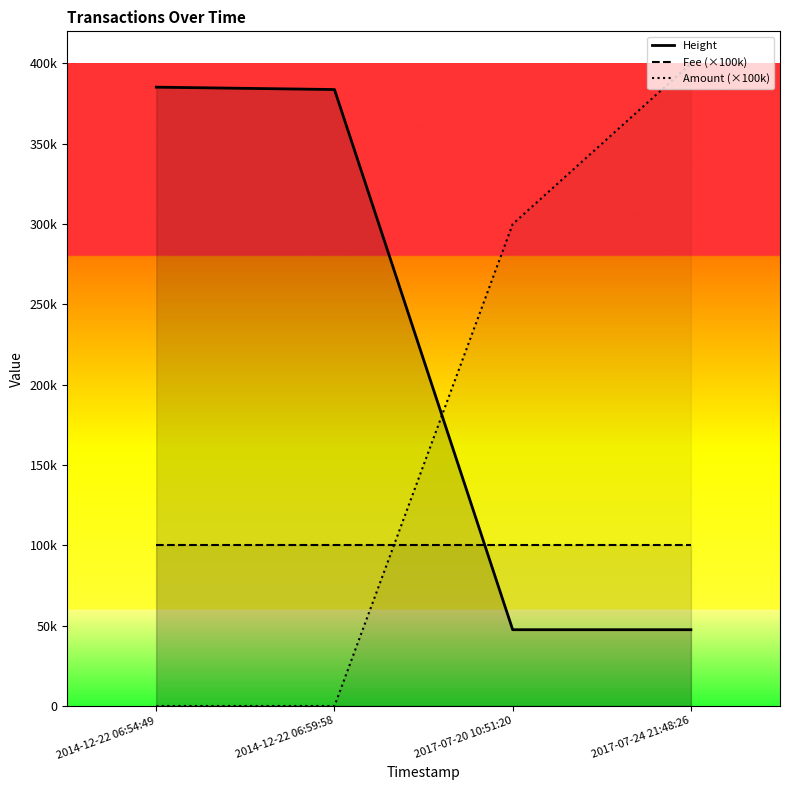

Which has a higher value, 2014-12-22 06:54:49 or 2014-12-22 06:59:58?

2014-12-22 06:54:49